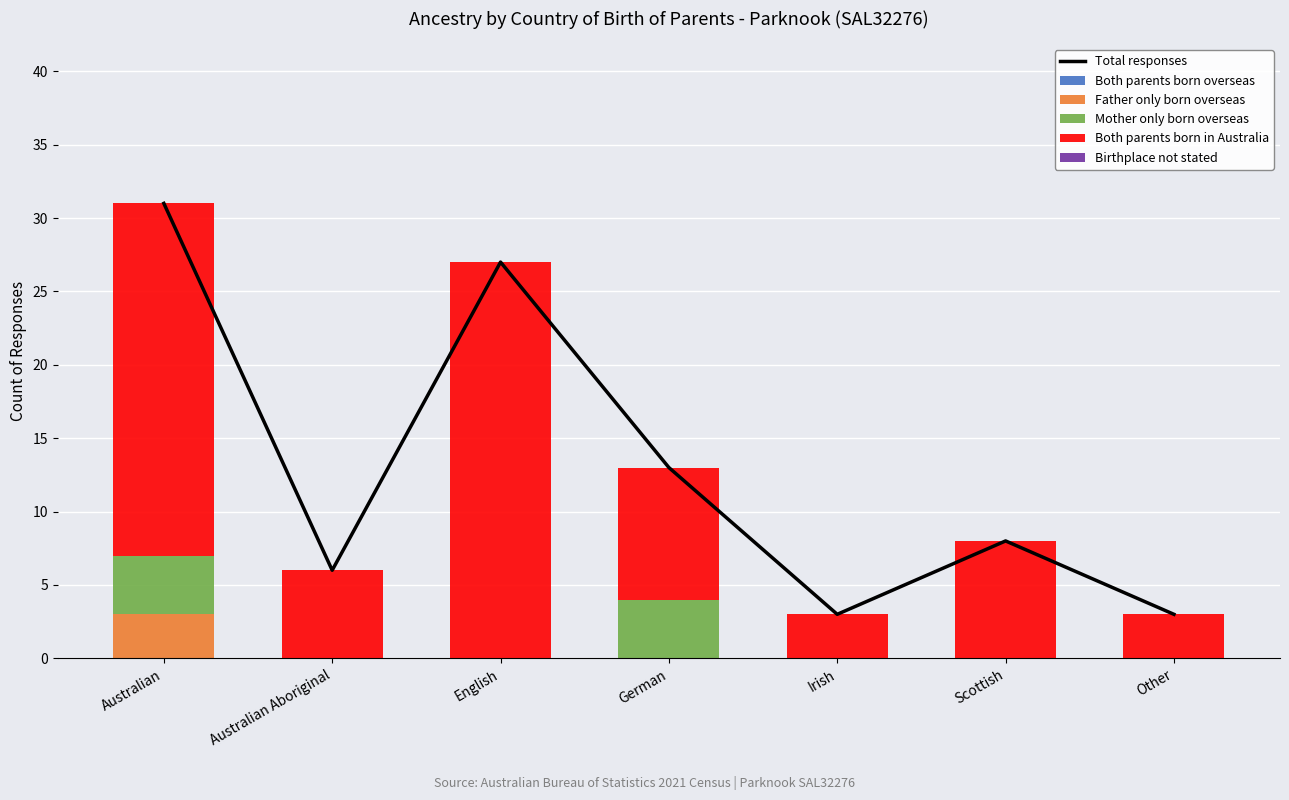

At which category is the sum across all series the highest?

Australian